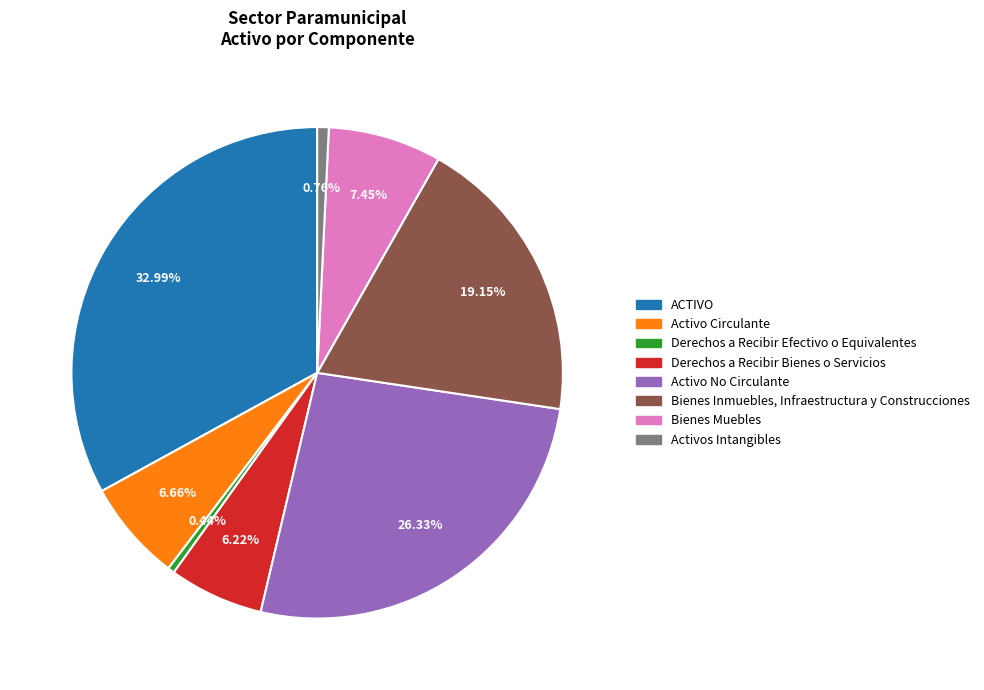

To the nearest percent, what is the combined percentage of Activo No Circulante and Activo Circulante?

33%